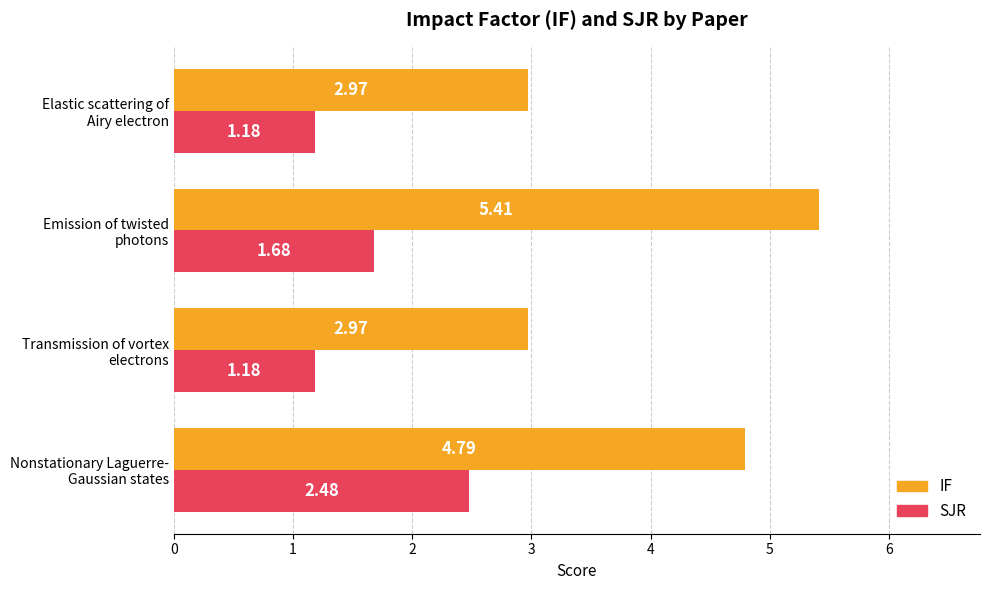

What is the difference between the maximum and minimum values in the SJR series?

1.3